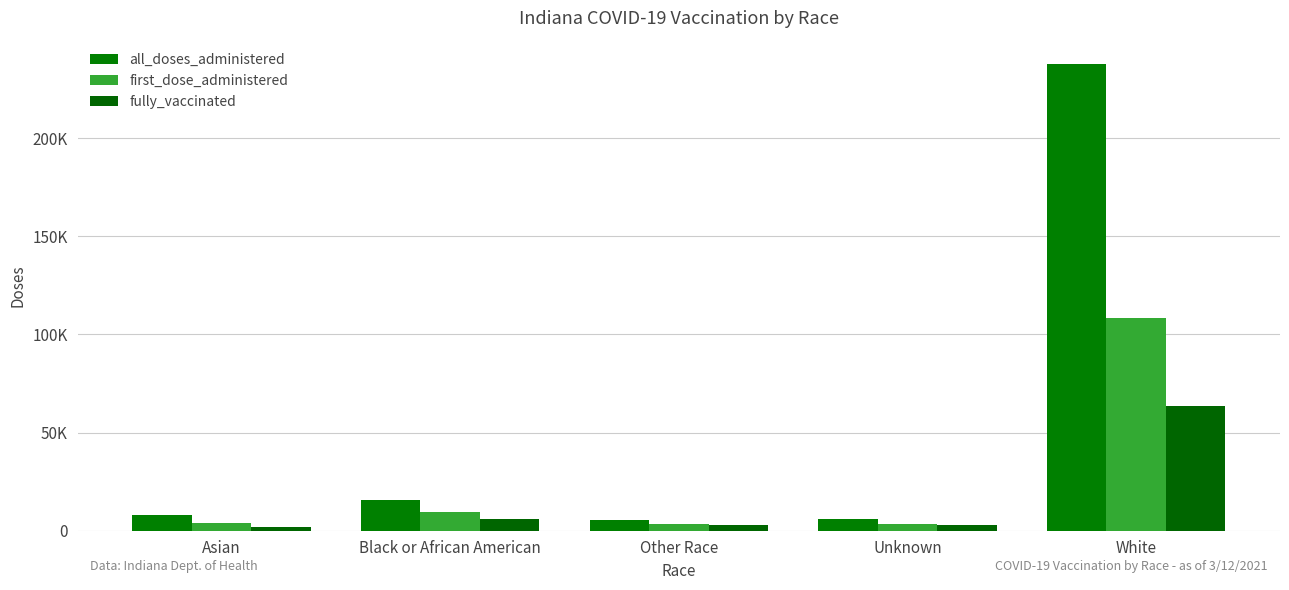

Rank the categories by fully_vaccinated value from highest to lowest.

White, Black or African American, Unknown, Other Race, Asian